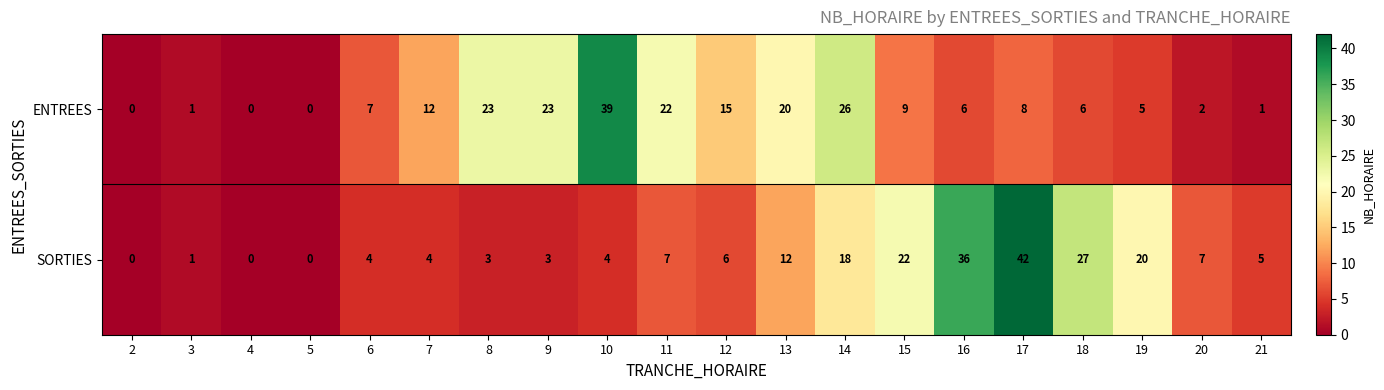

List the series in order of their overall mean, highest first.

ENTREES, SORTIES